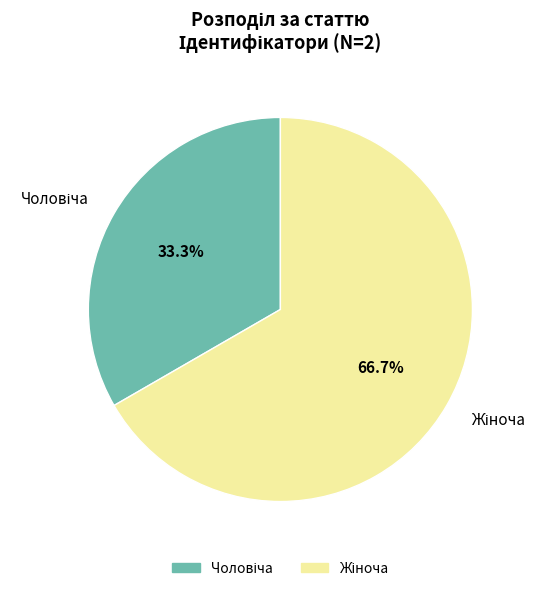

Does any single category account for the majority?

Yes